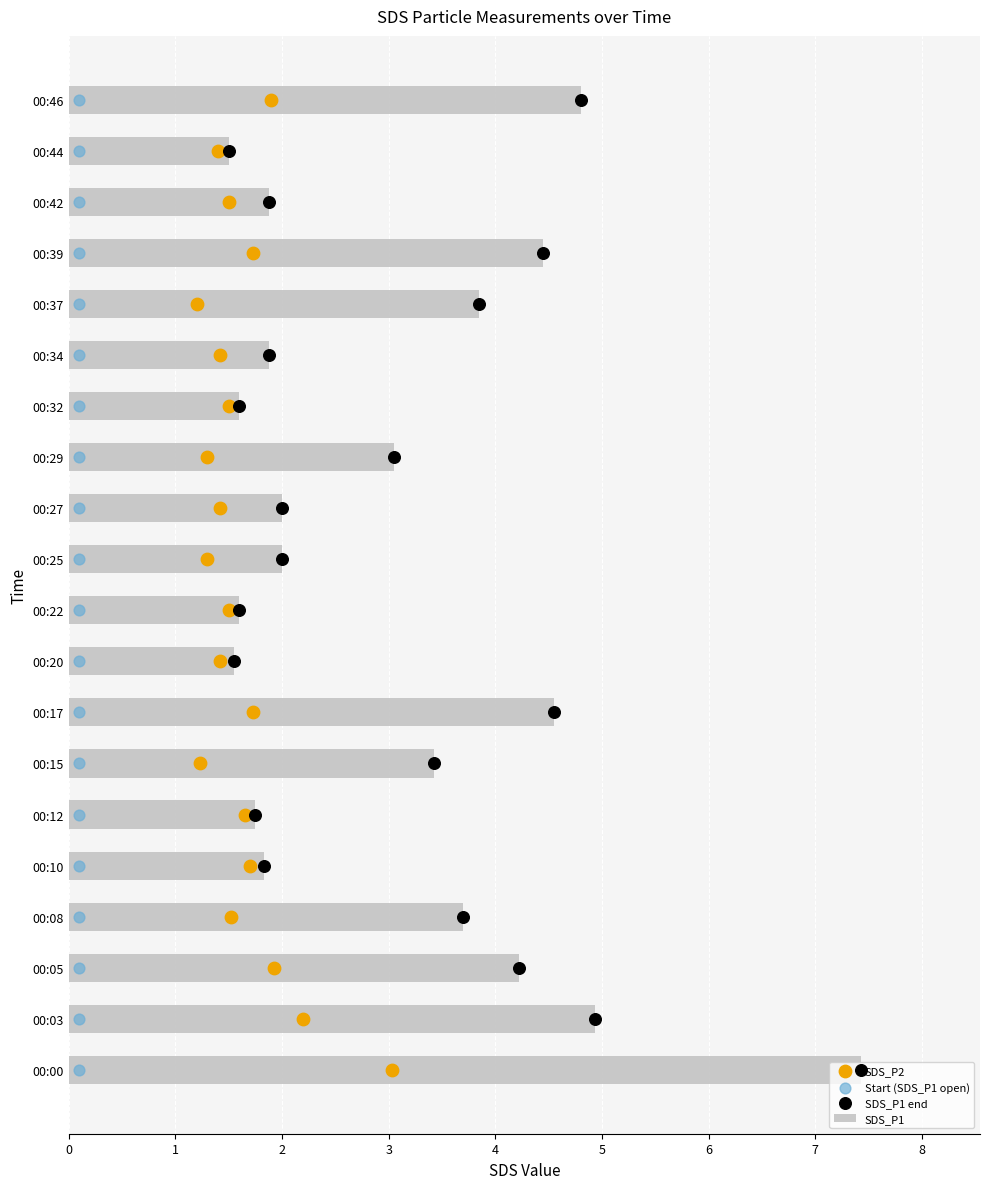

True or false: SDS_P1 has a value of 2.3 at 00:44.

False